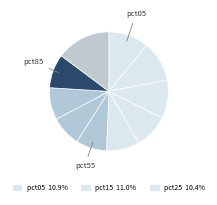

How many slices are in this pie chart?

10